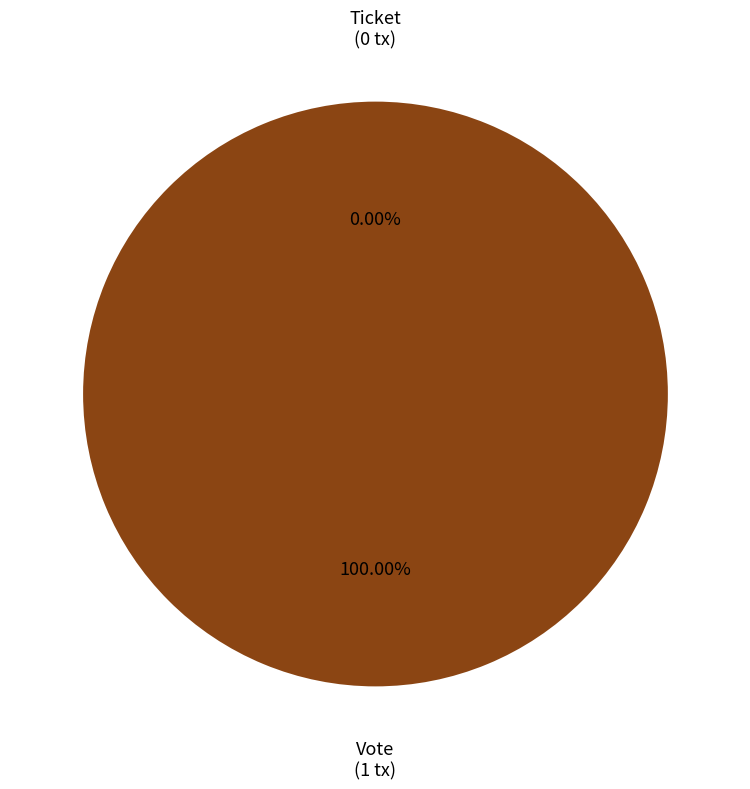

The Vote slice represents 100% of the pie. True or false?

True